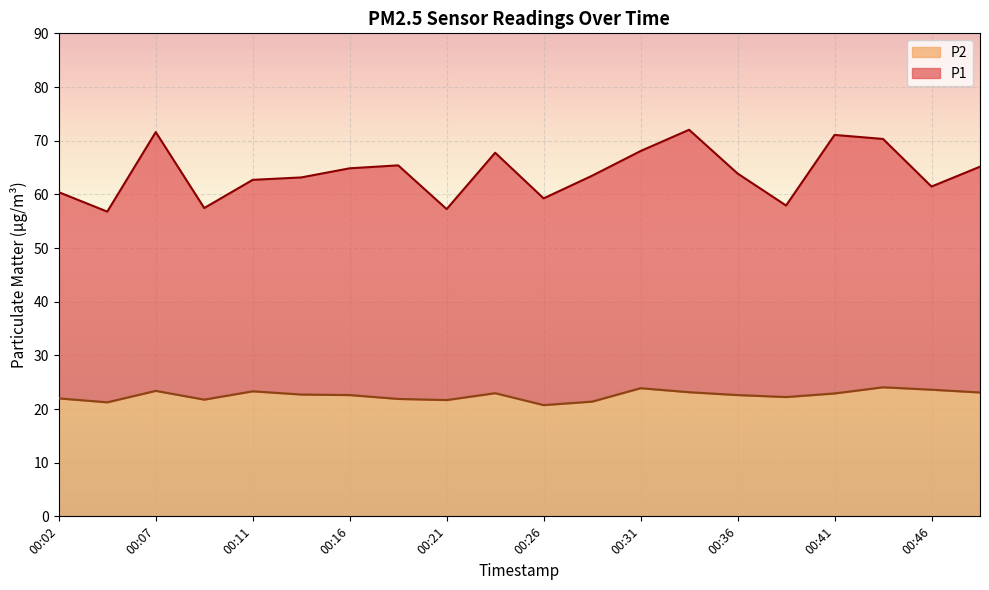

Which series changed the most between 00:14 and 00:19?

P1